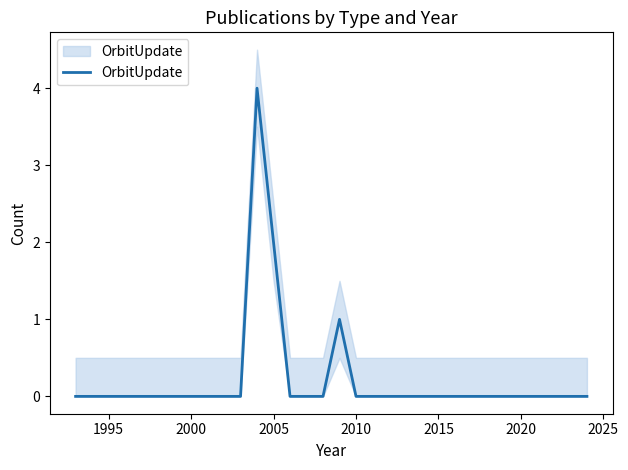

Does the chart have visible grid lines?

No